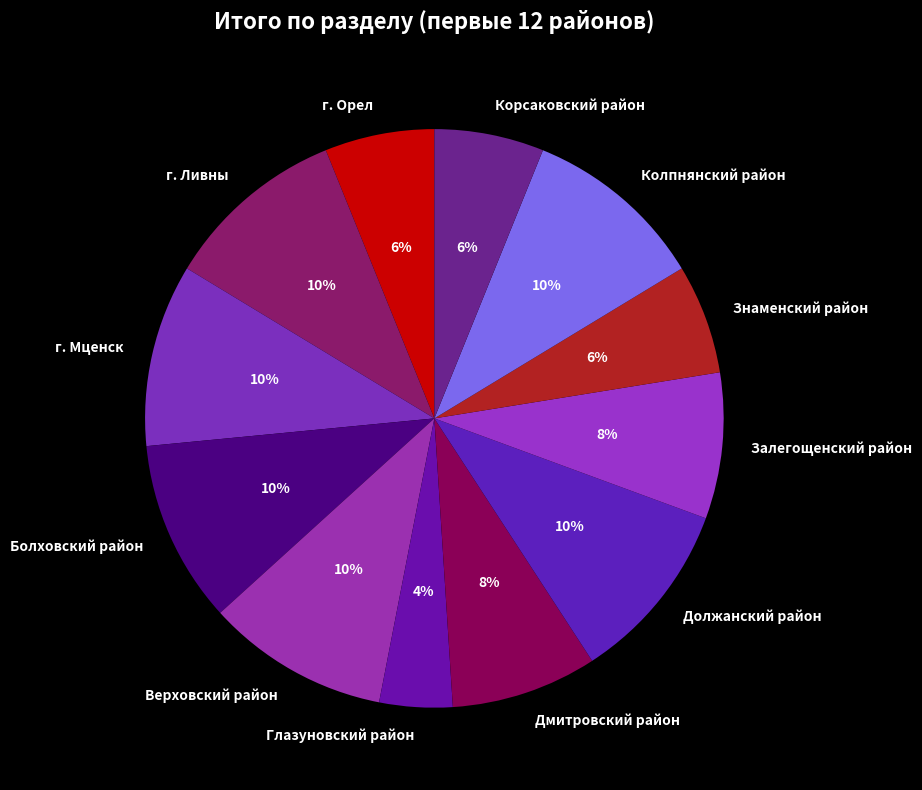

To the nearest percent, what is the difference between the Должанский район and Залегощенский район slice percentages?

2%